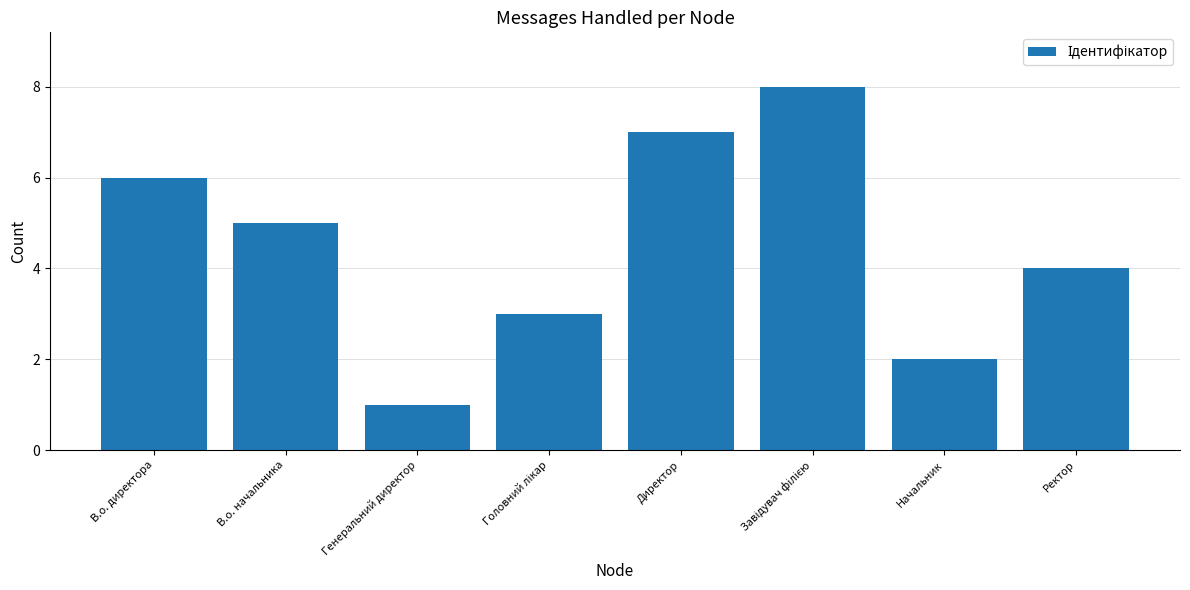

Which category has the lowest value across all series?

Генеральний директор